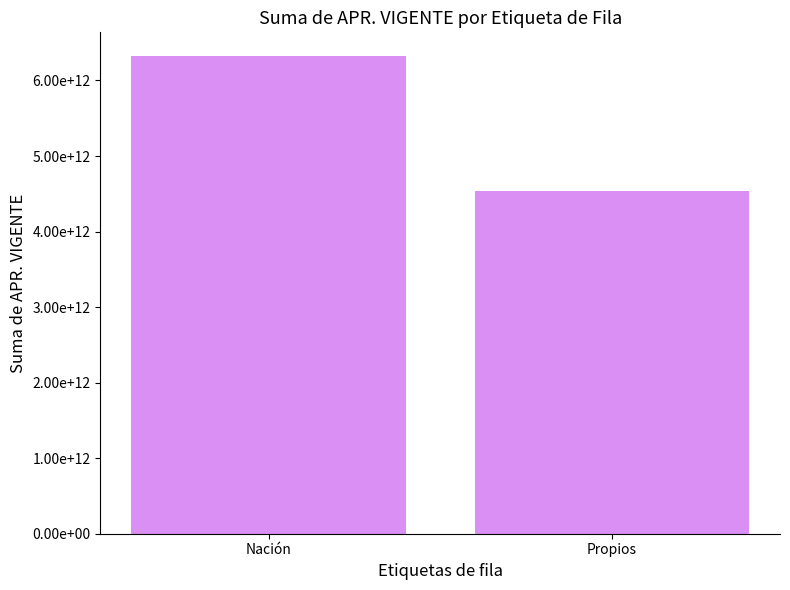

What is the value of the 2nd bar from the left?

4531893830123